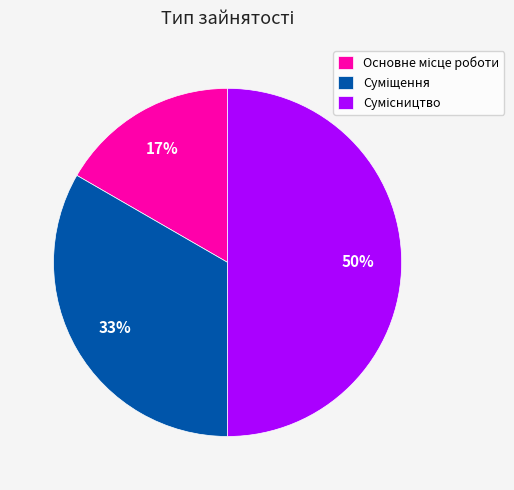

To the nearest percent, what is the average slice percentage?

33%